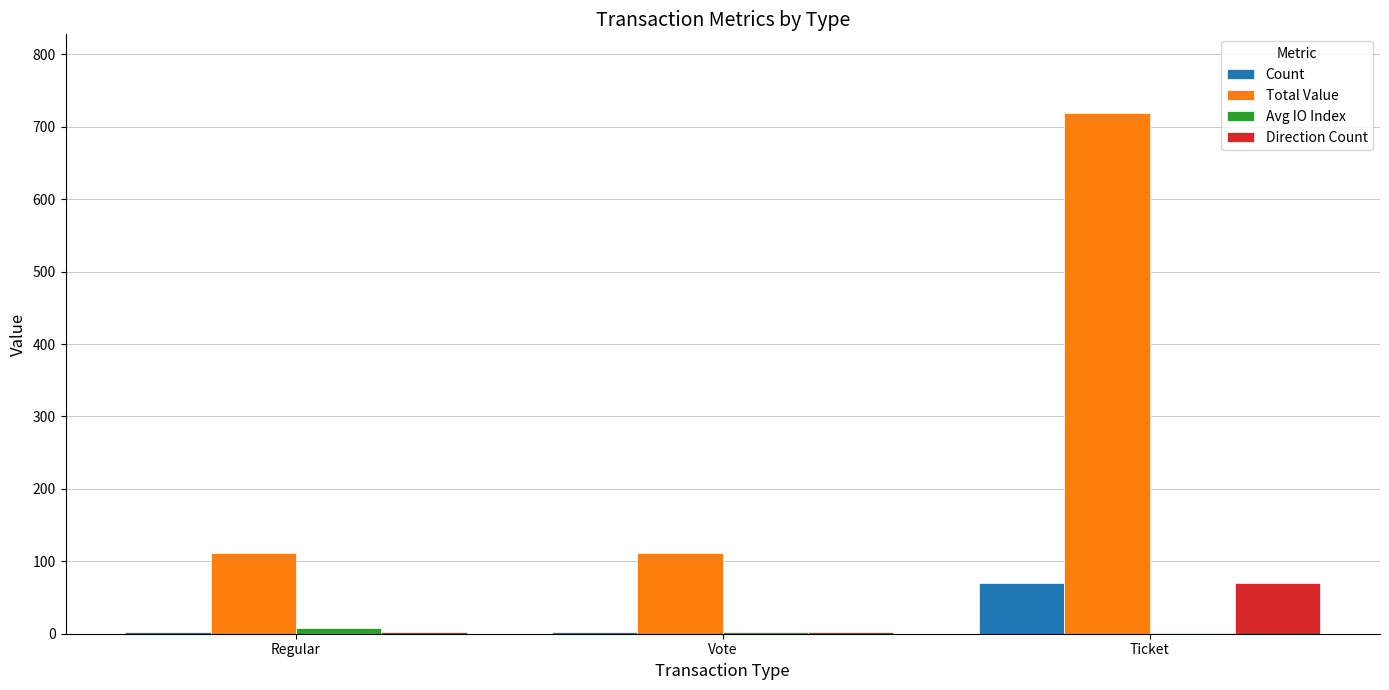

Which series has the widest spread of values?

Total Value